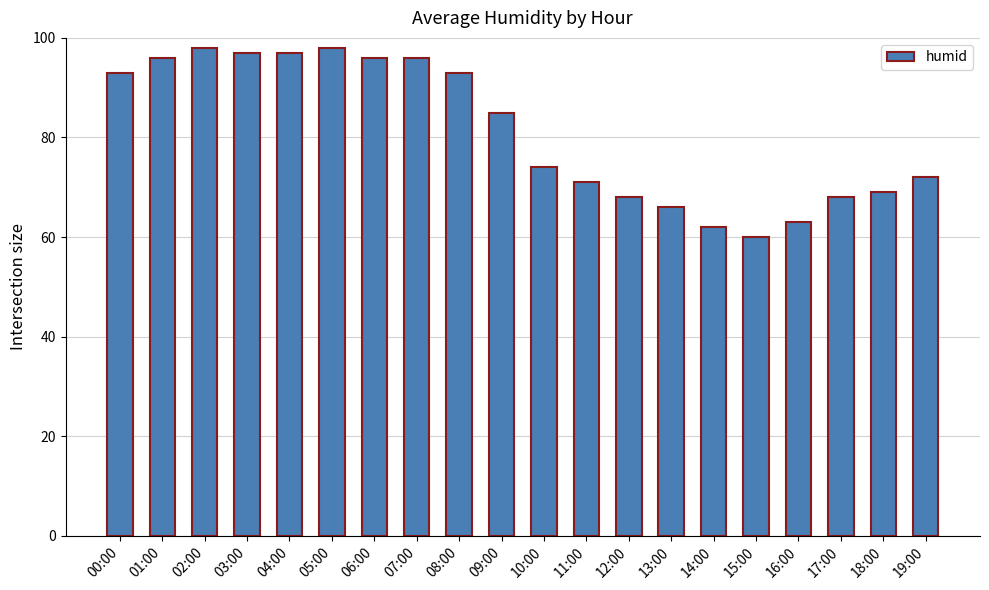

The value at 18:00 is 69. True or false?

True